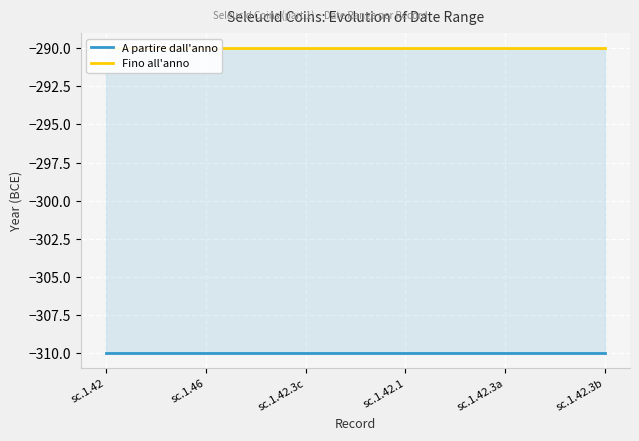

Reading left to right, transcribe all the data shown in this chart.

A partire dall'anno: -310	-310	-310	-310	-310	-310
Fino all'anno: -290	-290	-290	-290	-290	-290